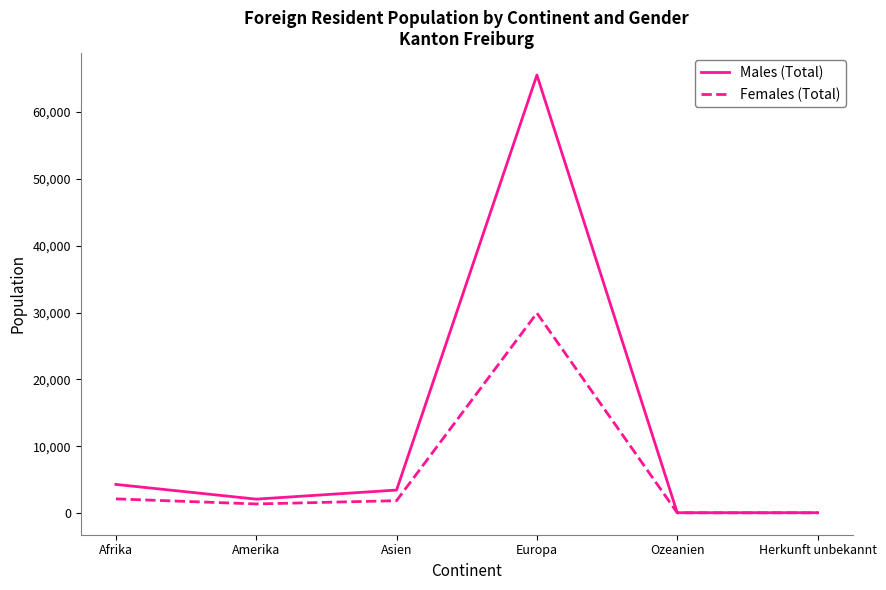

Rank the series by their average value, from highest to lowest.

Males (Total), Females (Total)